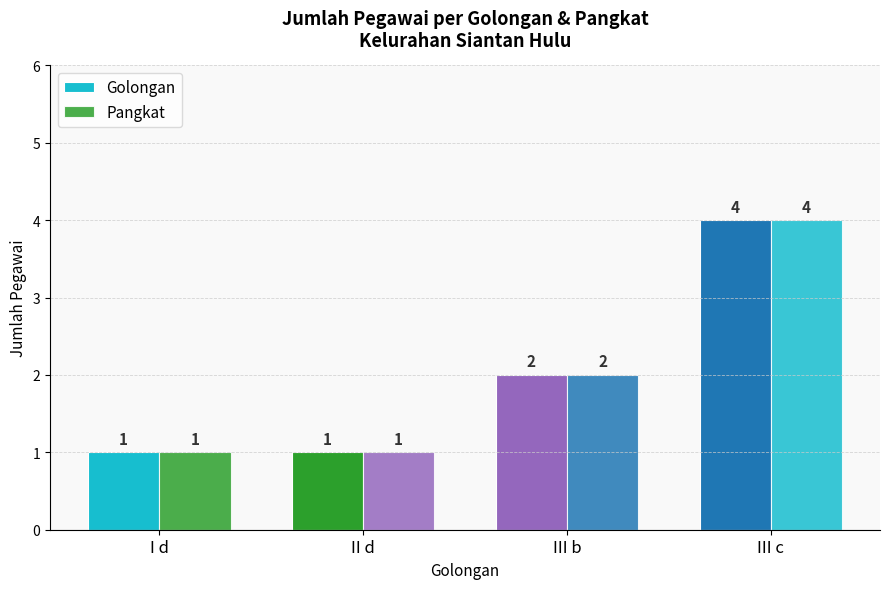

Count the number of data series in this chart.

2